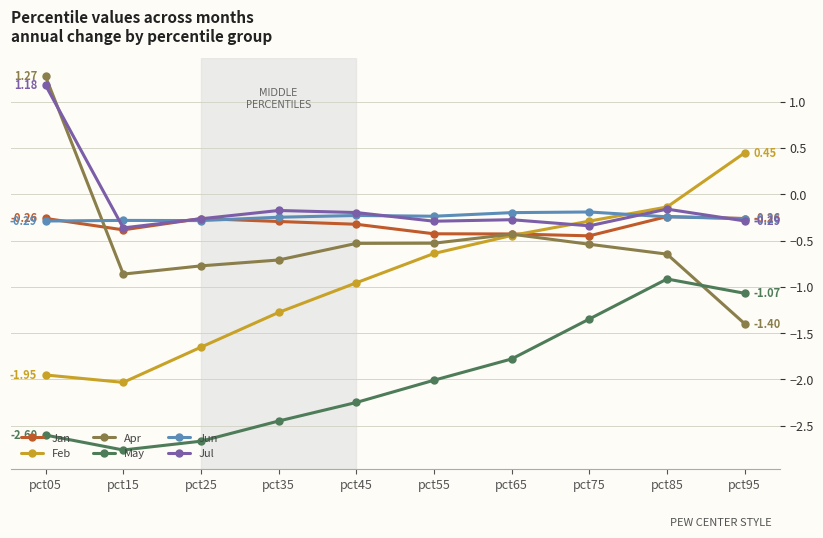

What is the difference between the maximum and minimum values in the Jun series?

0.1